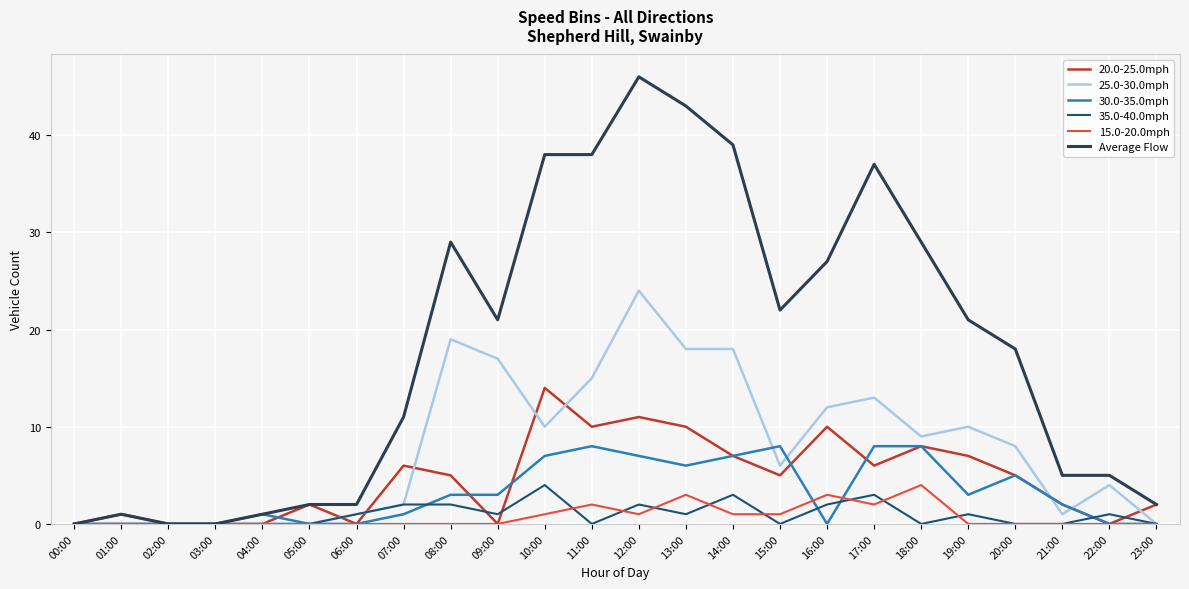

What value does the 15.0-20.0mph series have at 12:00?

1